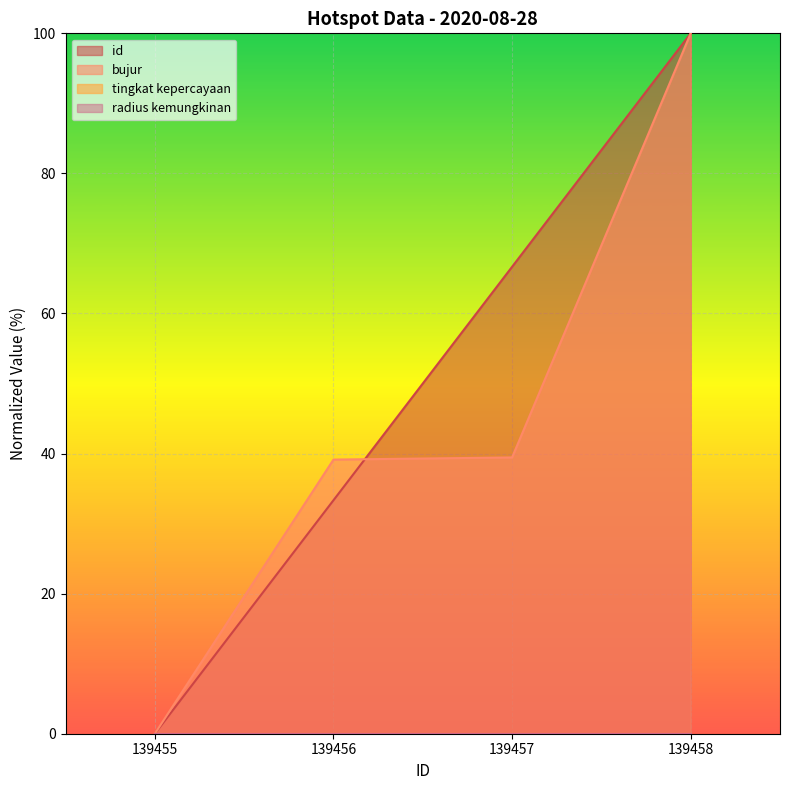

What is the difference between the maximum and minimum values in the id series?

100.0